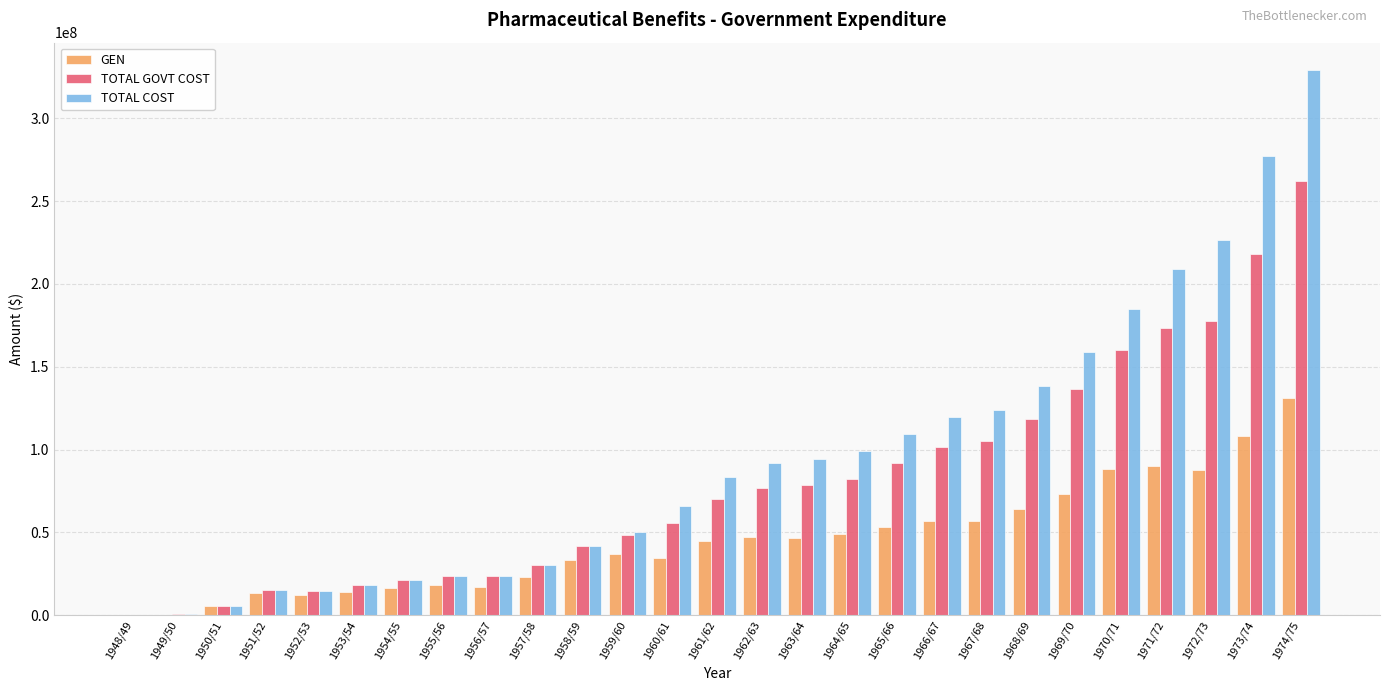

Which series has the largest range (max minus min)?

TOTAL COST